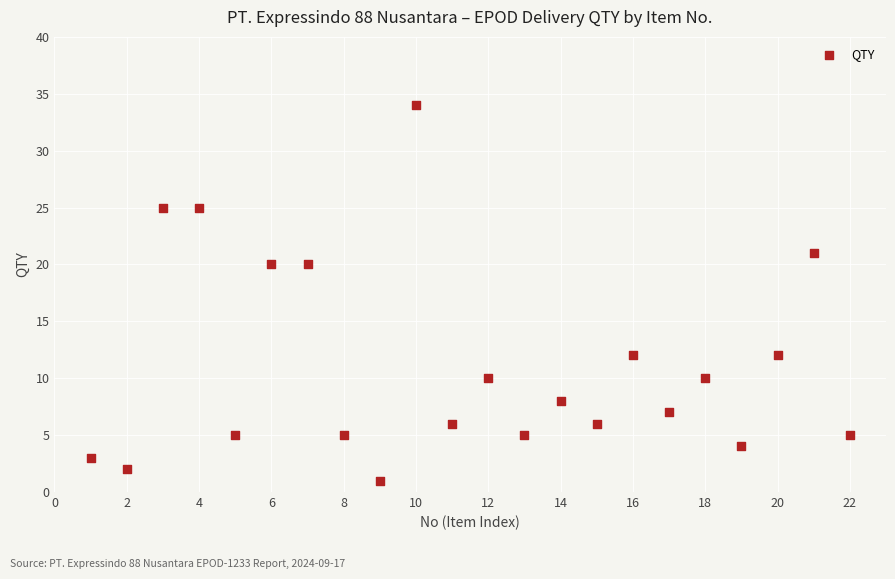

What is the range of X values (max minus min)?

21